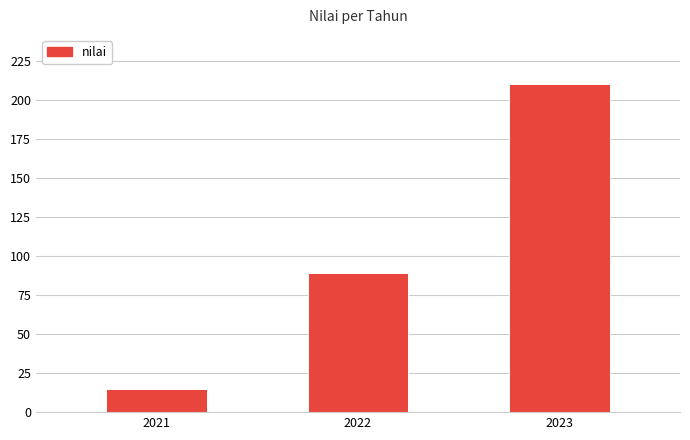

List the labels in order of value, smallest first.

2021, 2022, 2023